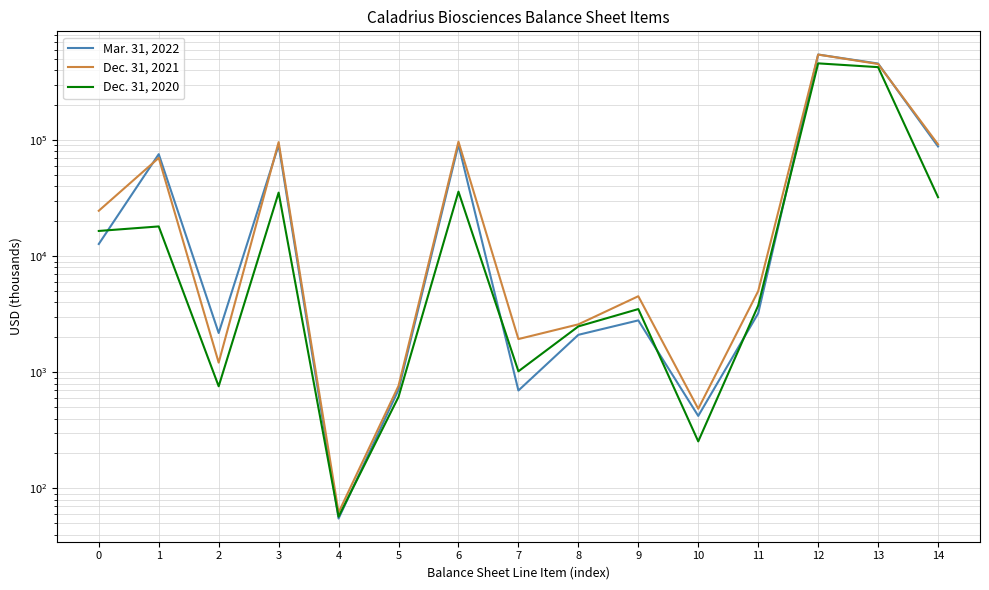

Reading right to left, list all the values displayed in this chart.

Mar. 31, 2022: 88241	457242	546580	3222	421	2801	2104	697	91463	708	55	90700	2181	75772	12747
Dec. 31, 2021: 92000	453016	545988	5008	485	4523	2589	1934	97008	764	62	96182	1212	70323	24647
Dec. 31, 2020: 32242	425550	458748	3760	254	3506	2486	1020	36002	614	57	35331	758	18061	16512